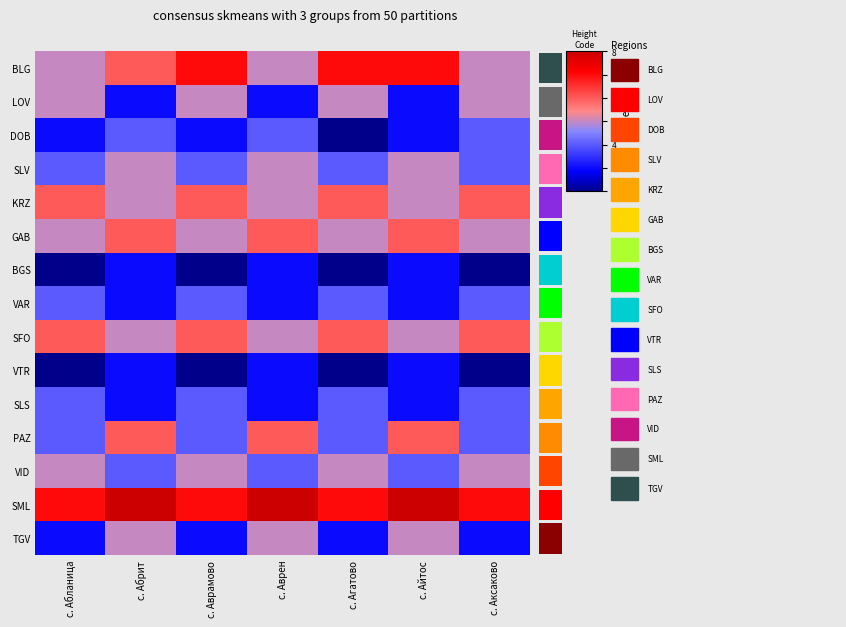

What is the greatest value displayed?

8